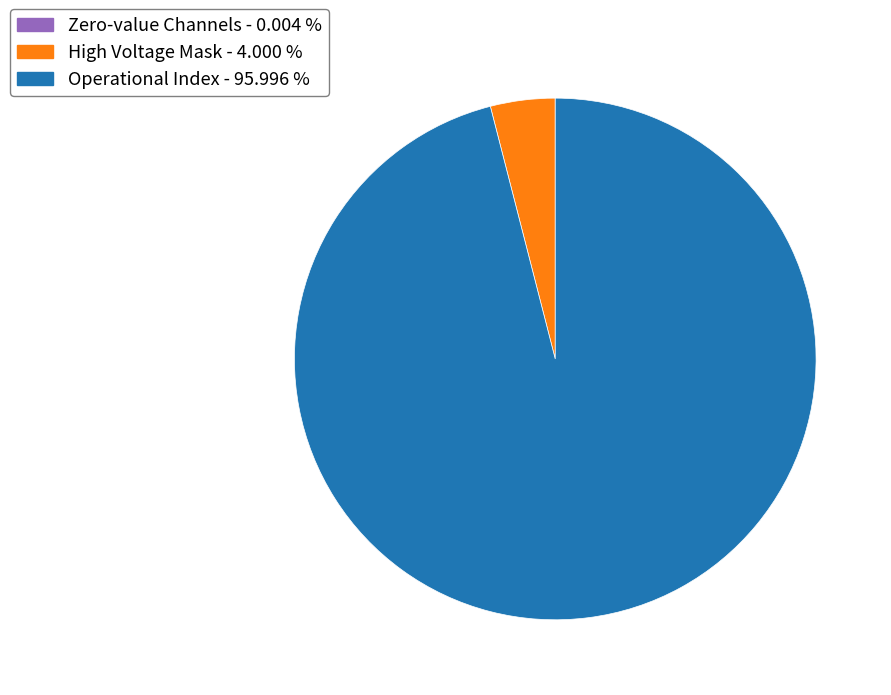

Which slice is the largest?

Operational Index - 95.996 %